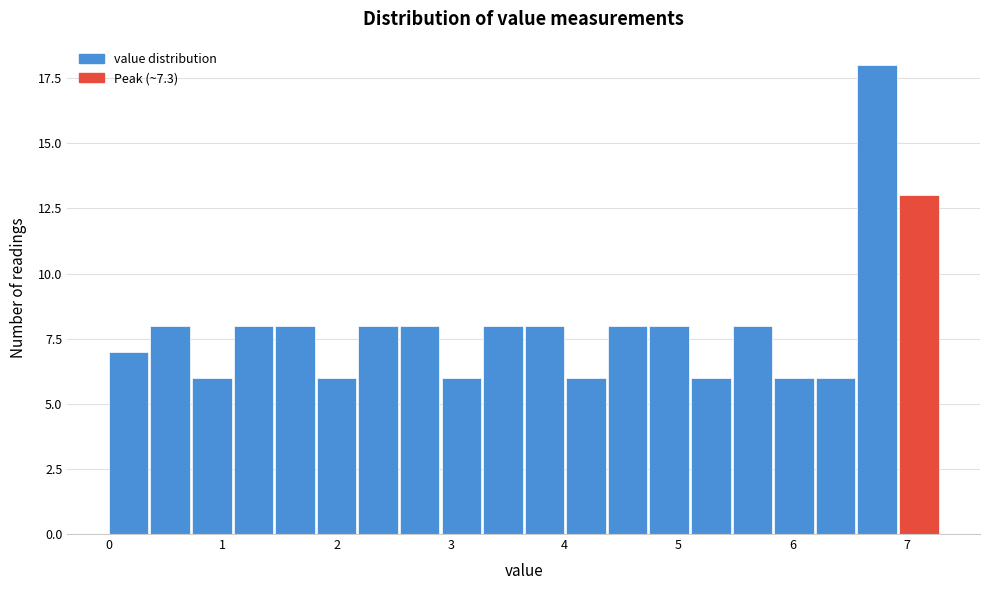

Around what value on the x-axis is the tallest bar? Give the approximate position of its centre, as read against the axis.

6.7